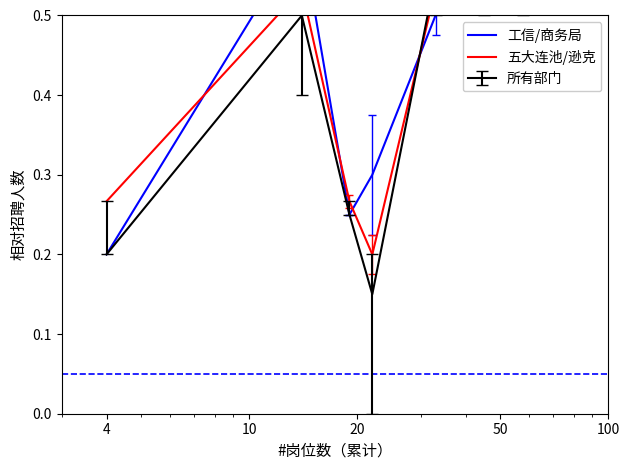

The value of 五大连池/逊克 at 6 is 0.4. True or false?

False